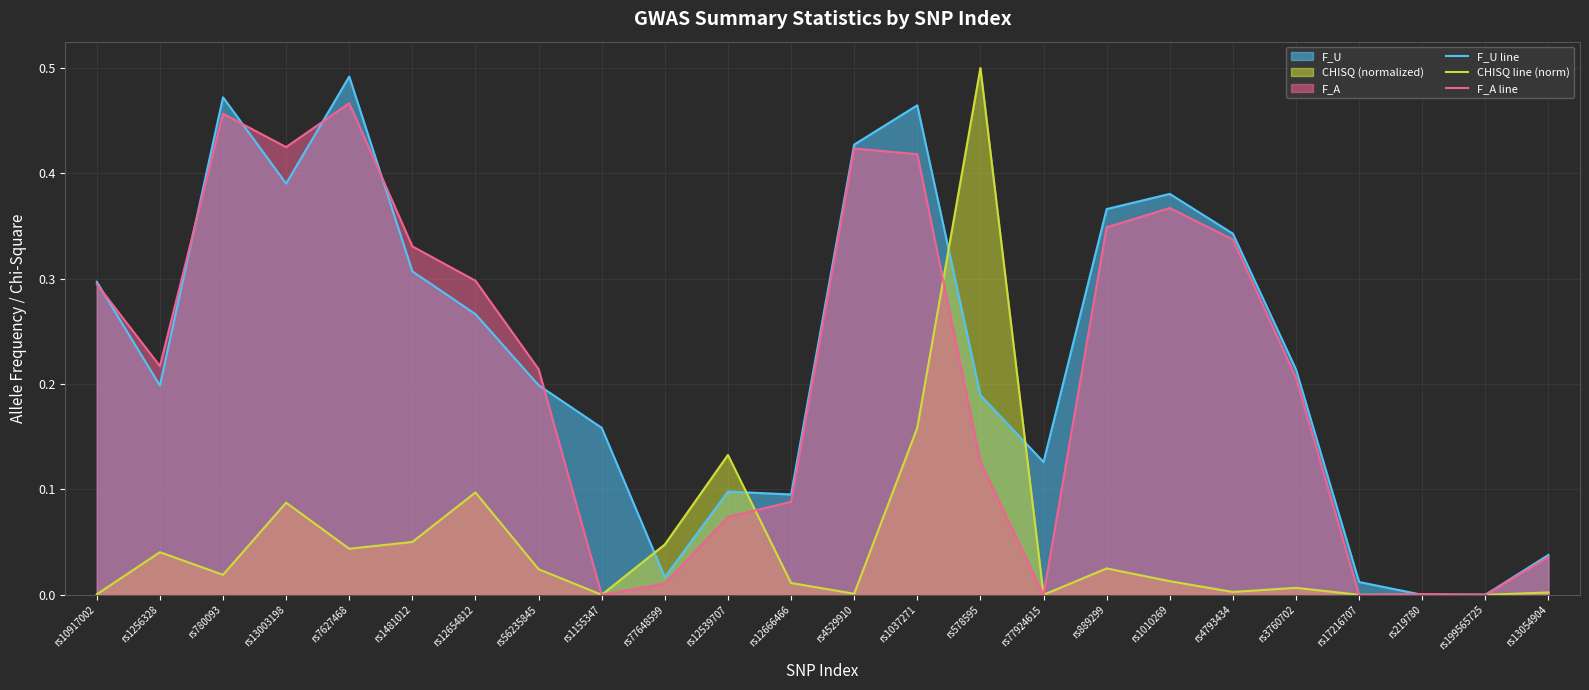

Where is F_U line nearest to the value 0?

rs219780